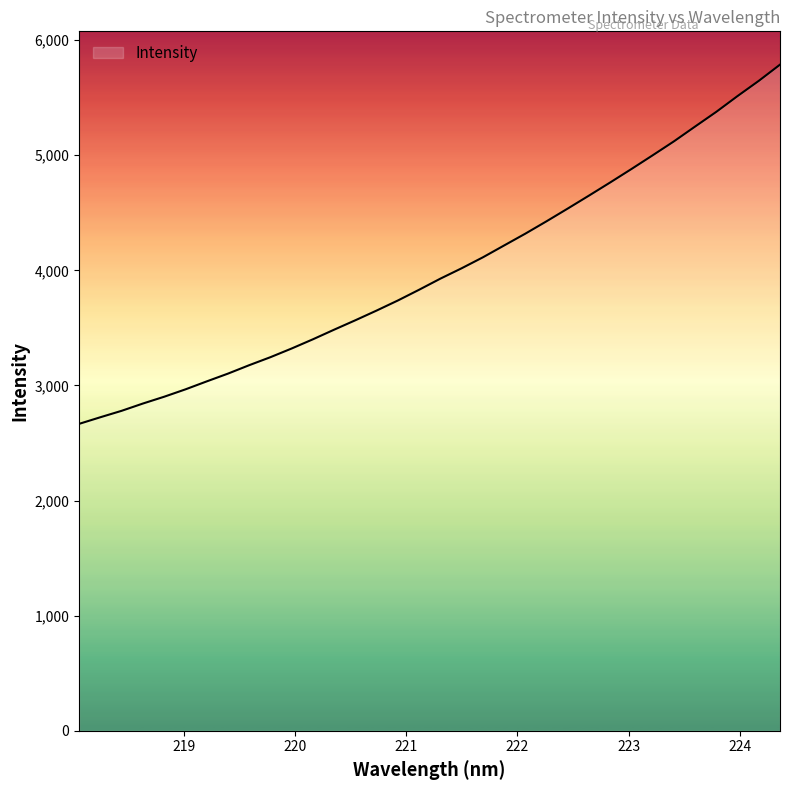

What is the maximum value shown in the chart?

5786.6